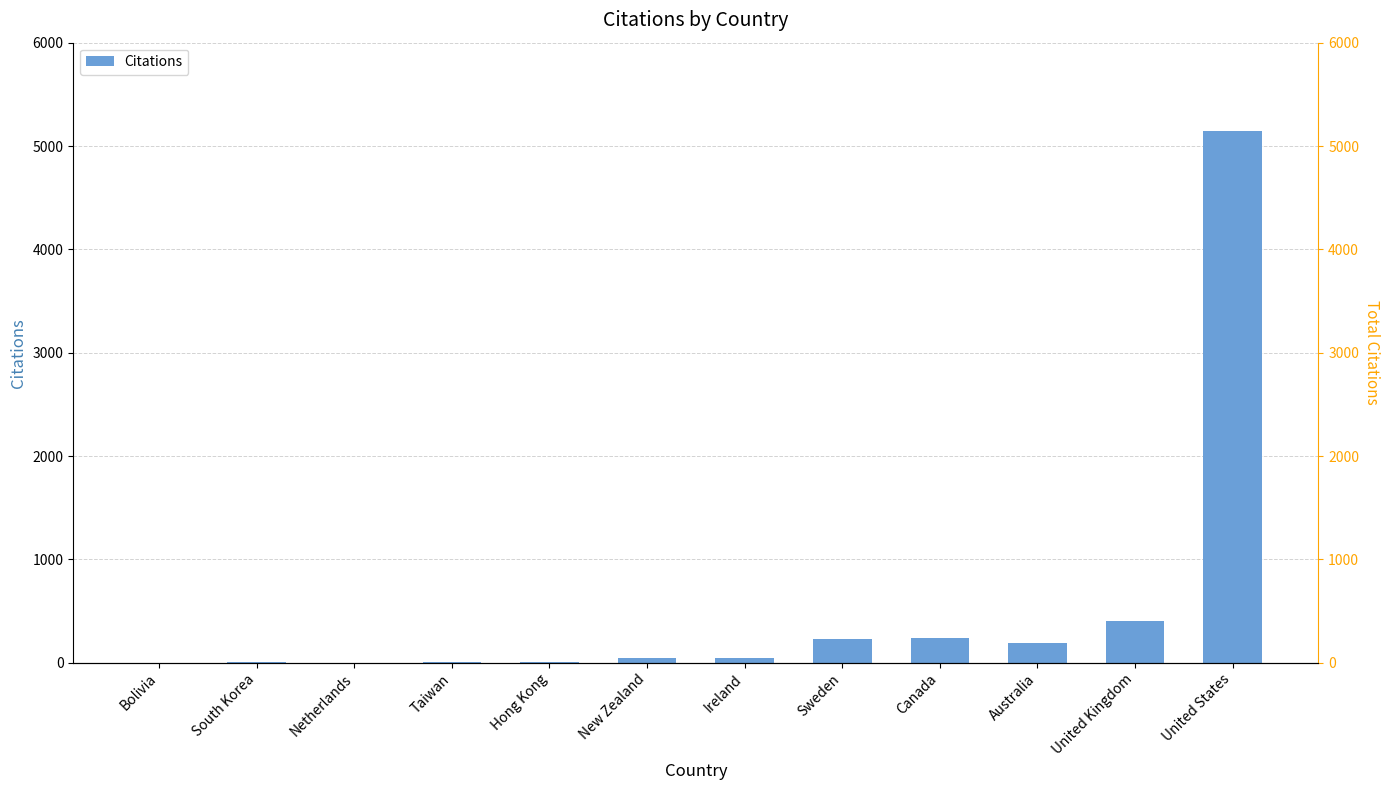

What is the difference between the second highest and second lowest values?

402